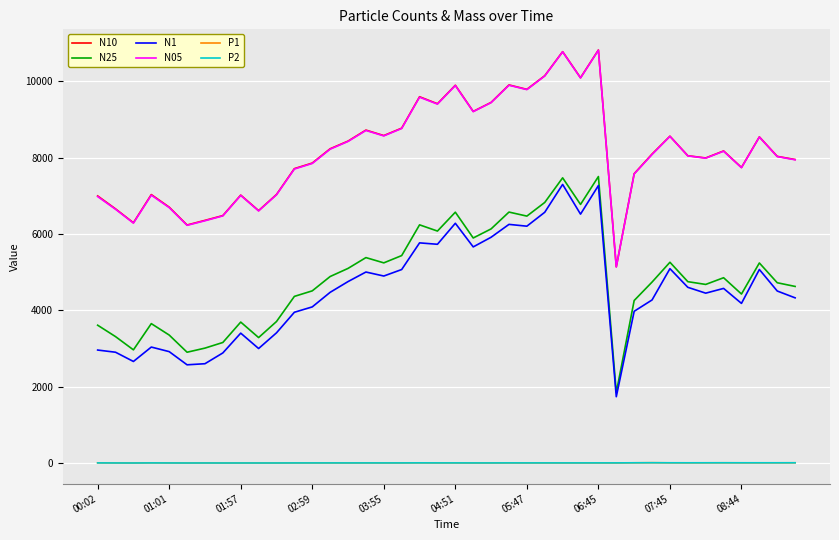

Which series has the widest spread of values?

N10